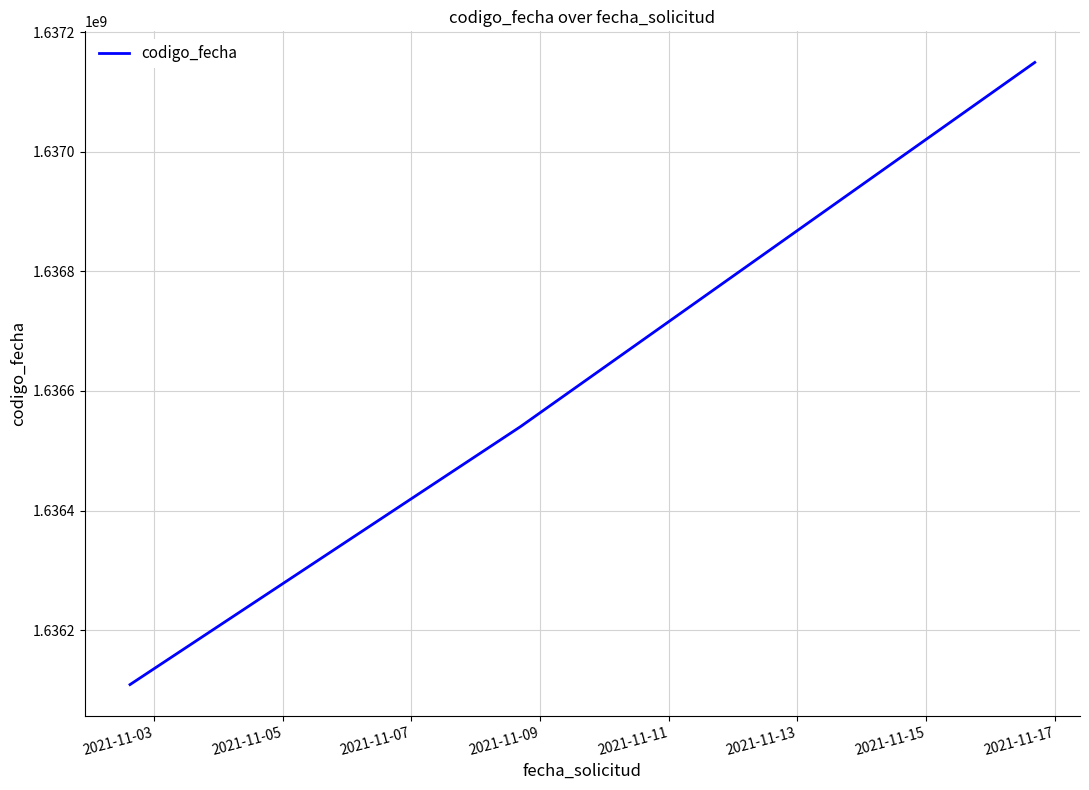

What is the smallest value displayed?

1636108694